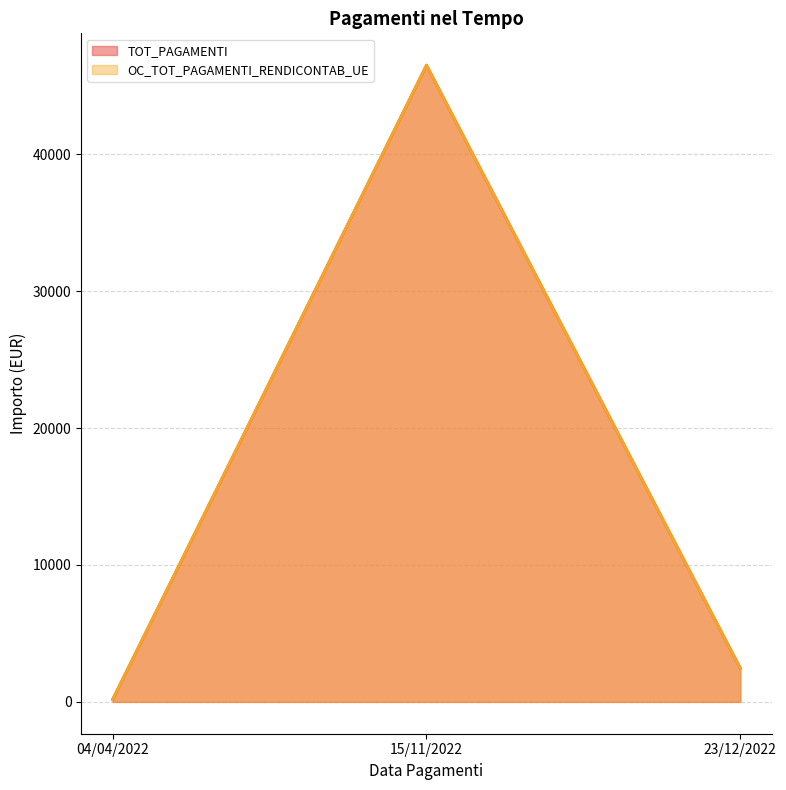

At which label does OC_TOT_PAGAMENTI_RENDICONTAB_UE first exceed 2448?

15/11/2022